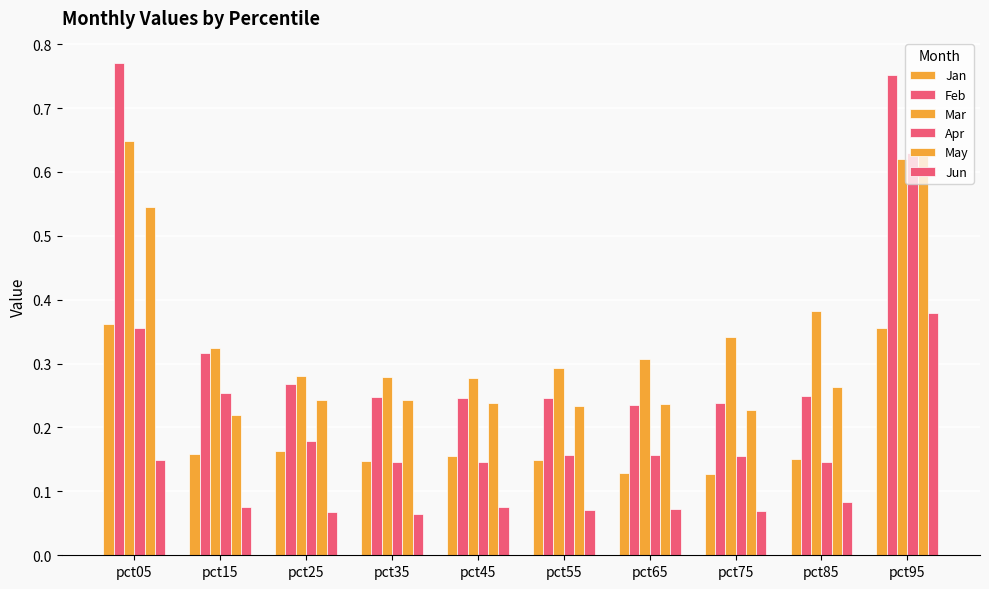

What value does the May series have at pct15?

0.2